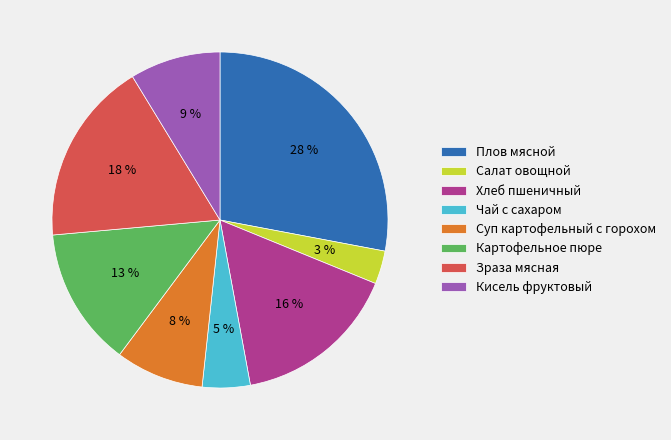

To the nearest percent, what is the difference between the largest and smallest slice percentages?

25%